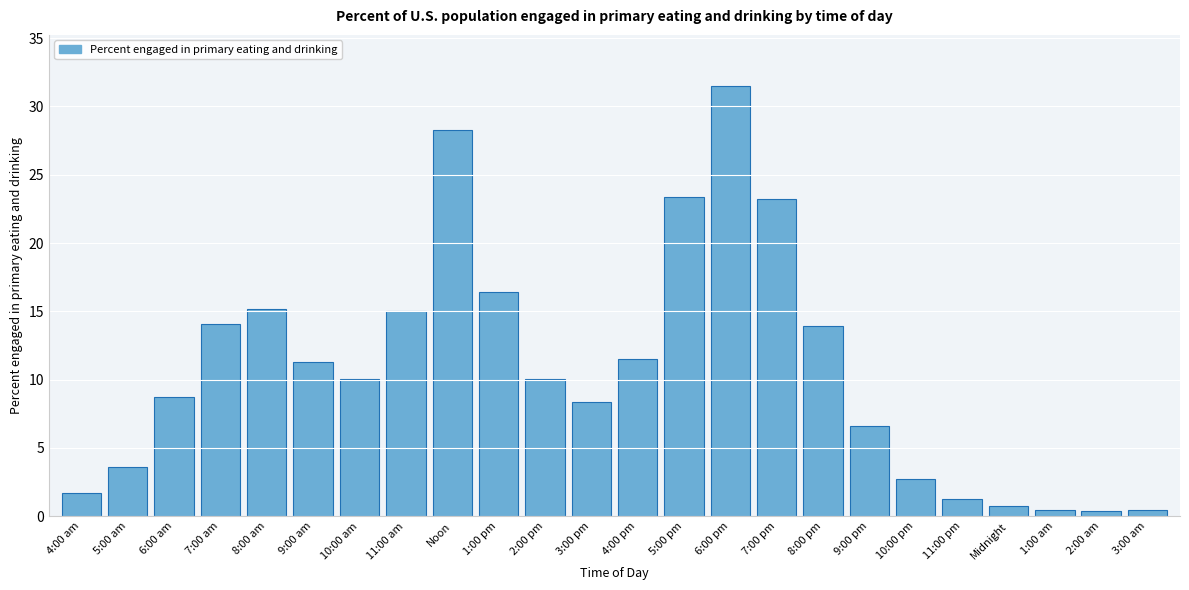

The chart shows a value of 31.5 at 6:00 pm. True or false?

True